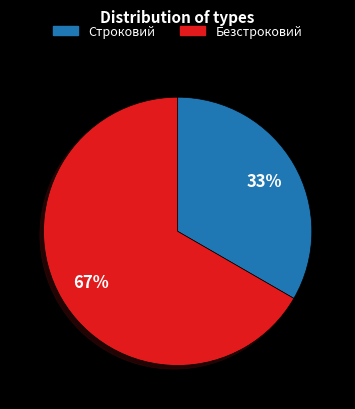

Between Строковий and Безстроковий, which is larger?

Безстроковий